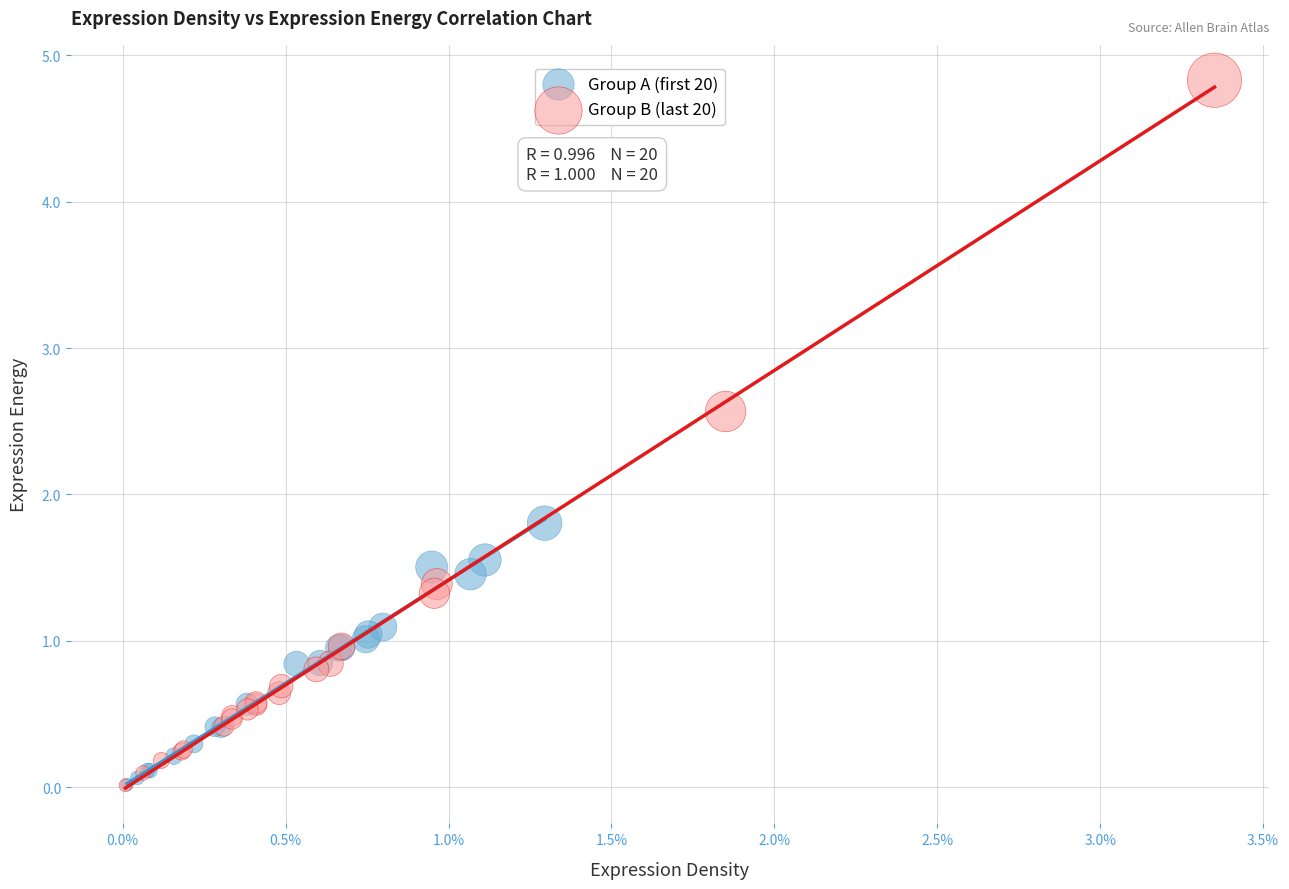

Which series has the largest Y range (max minus min)?

Group B (last 20)